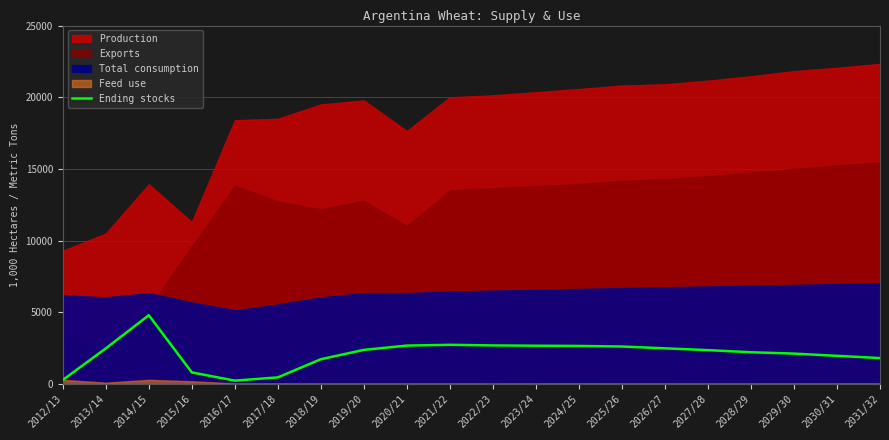

What is the value of the 6th point from the left?

470